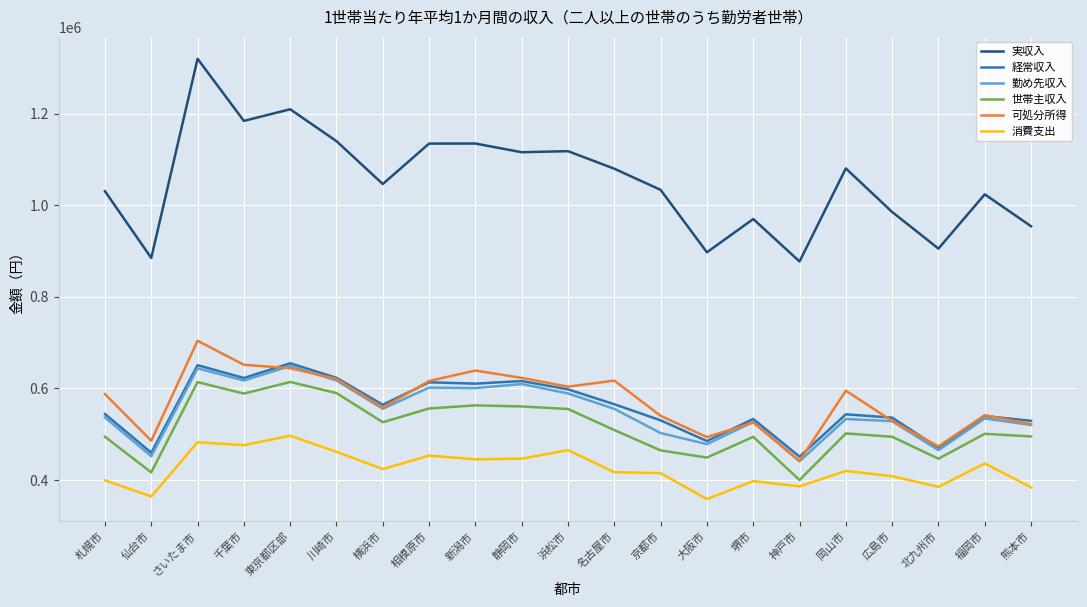

What is the approximate value of 経常収入 at 岡山市?

543275